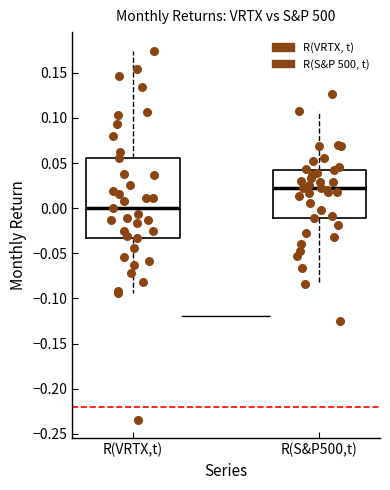

Reading left to right, transcribe this box plot: for each box, give where its median line is, the range the box spans, and where its two whiskers end, as read against the y-axis. The values are not printed on the chart, so give them approximately, as read against the axis.

R(VRTX,t): median 0.000, box -0.035 to 0.055, whiskers -0.095 to 0.175
R(S&P500,t): median 0.020, box -0.010 to 0.040, whiskers -0.085 to 0.110